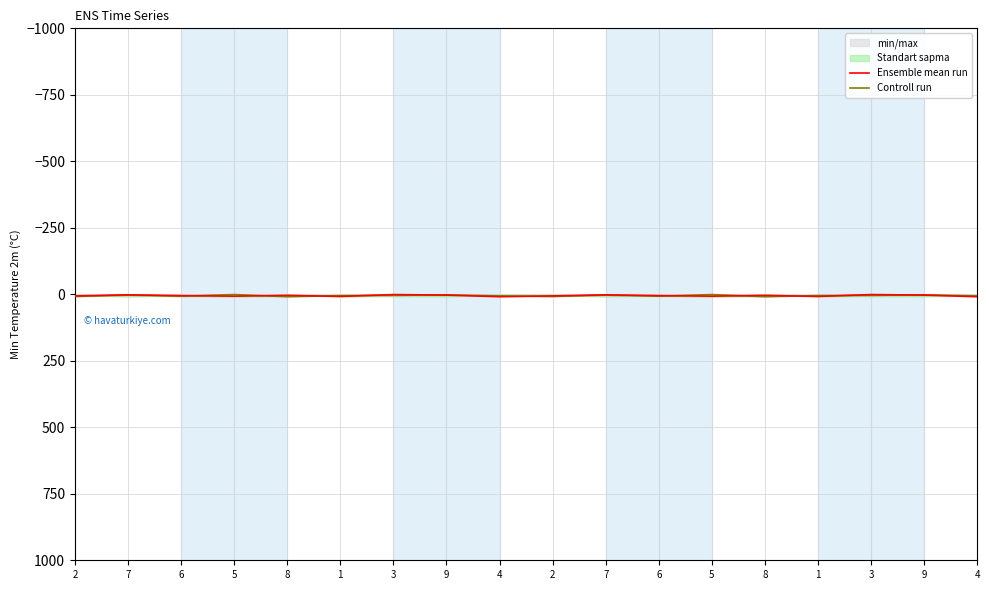

What is the spread (max minus min) of values at 9?

1